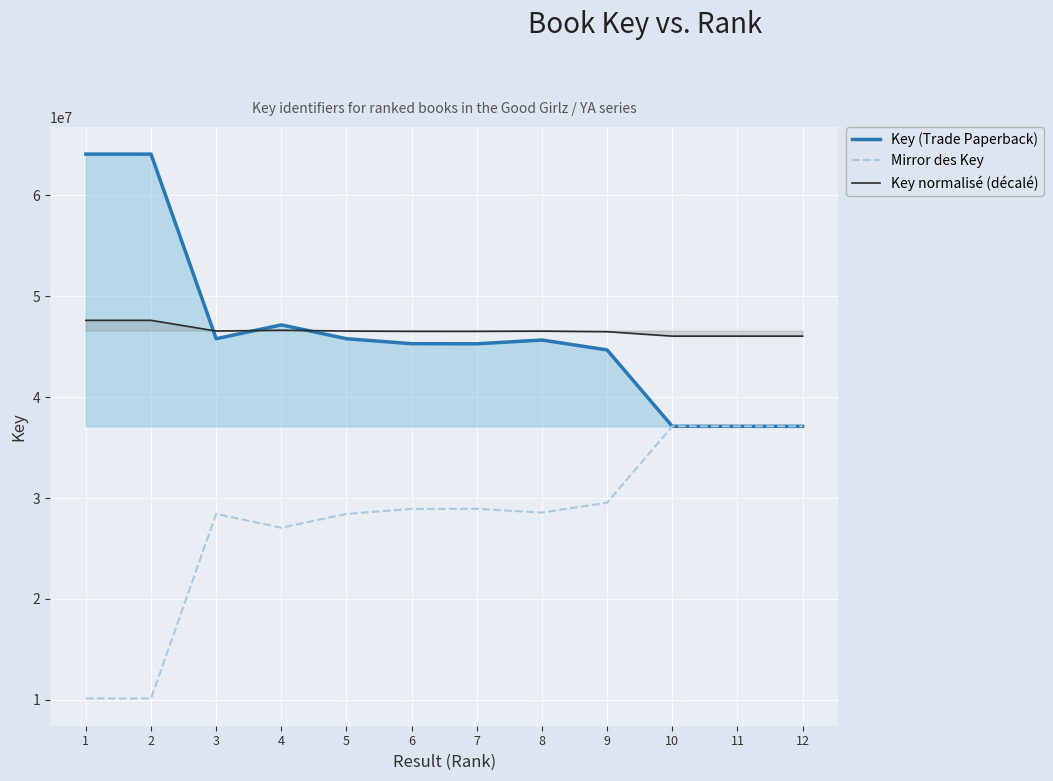

How many data points does each series have?

12